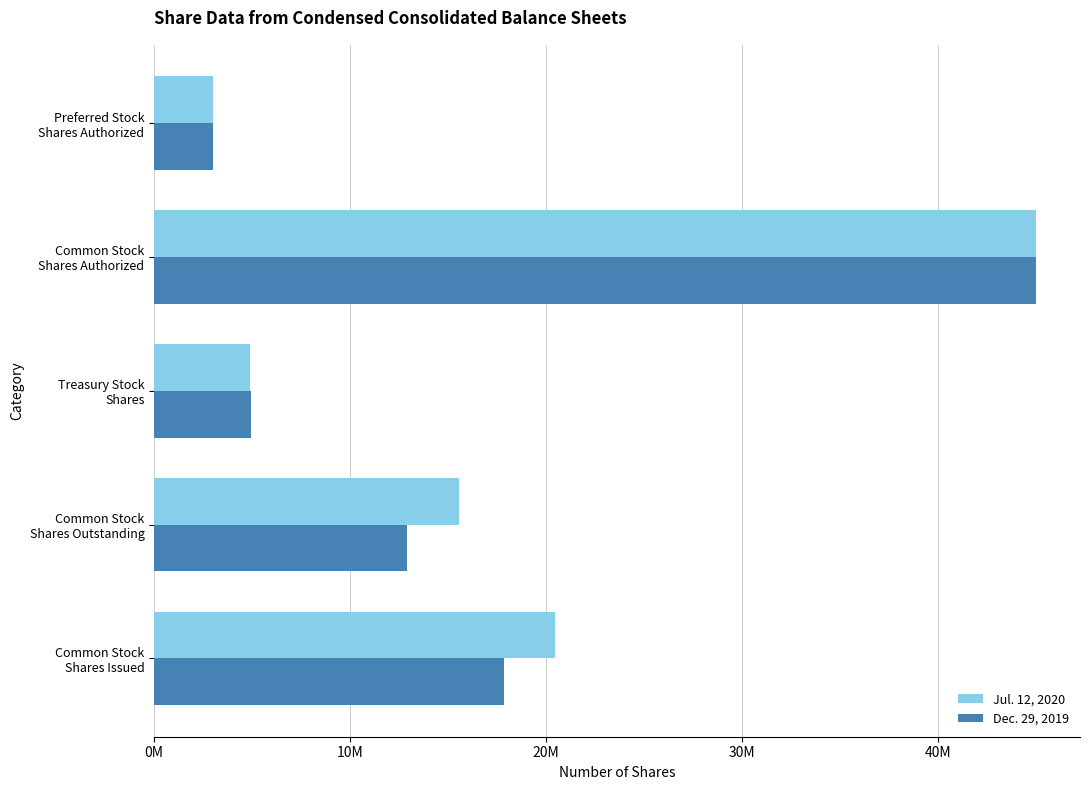

What are all the series names shown in the legend?

Jul. 12, 2020, Dec. 29, 2019